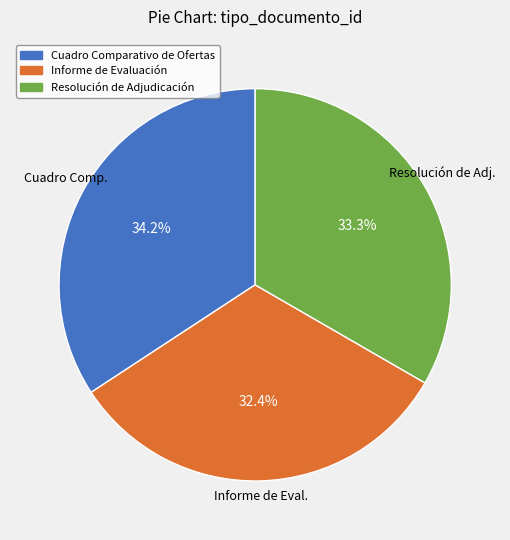

What percentage do Cuadro Comparativo de Ofertas and Resolución de Adjudicación together represent?

67.6%